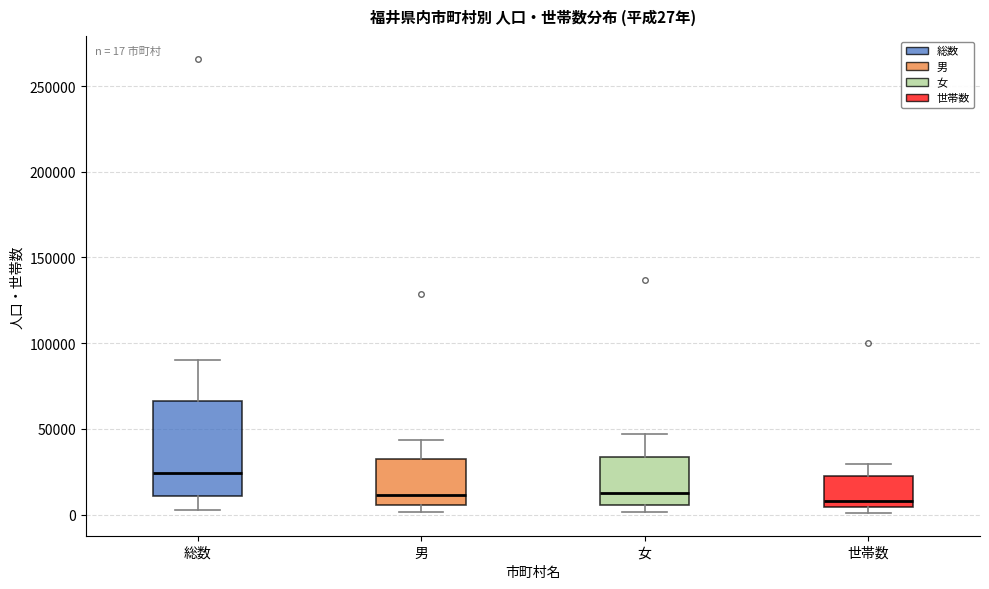

Comparing the boxes themselves (not the whiskers), which one is the tallest?

総数